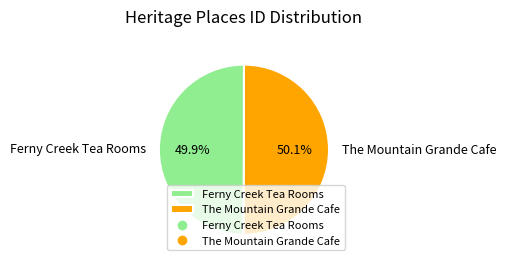

To the nearest percent, what percentage of the pie is Ferny Creek Tea Rooms?

50%